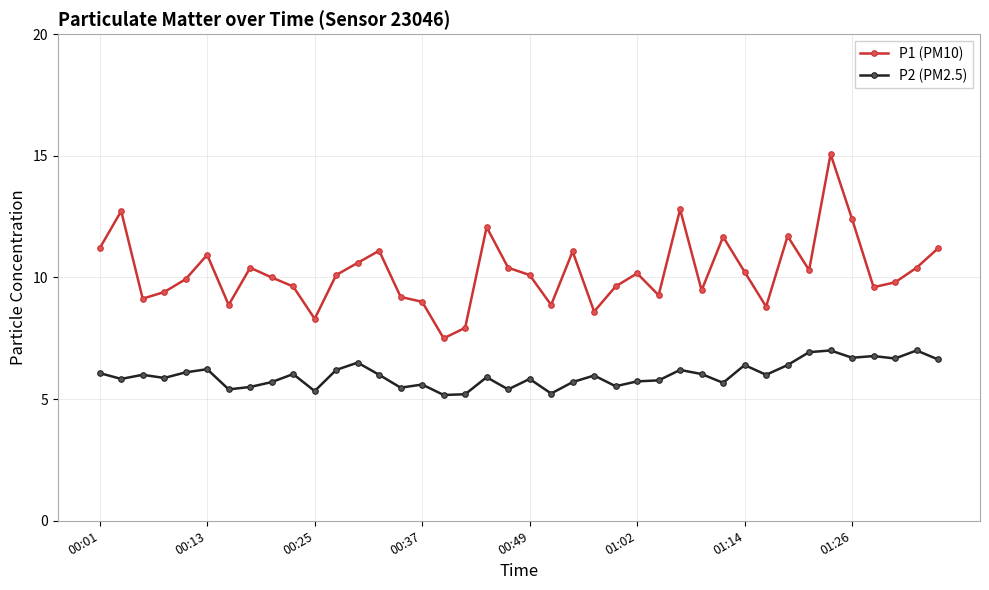

Rank the series by their maximum value, from highest to lowest.

P1 (PM10), P2 (PM2.5)